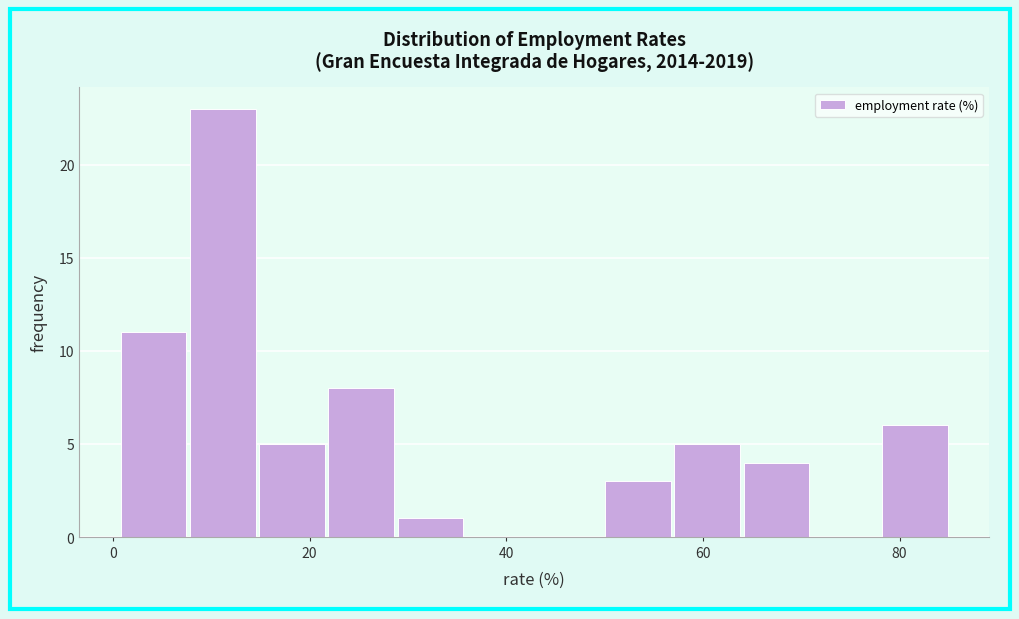

Around what value on the x-axis is the tallest bar? Give the approximate position of its centre, as read against the axis.

12